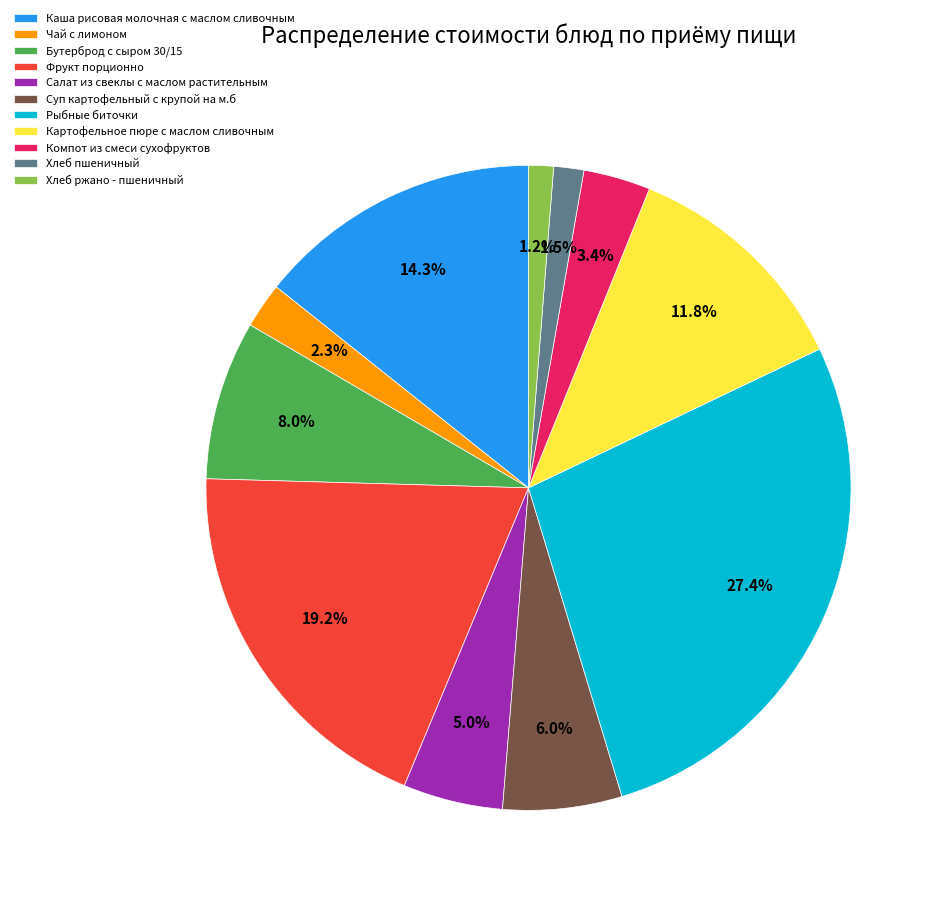

What percentage is the Картофельное пюре с маслом сливочным slice, to the nearest percent?

12%